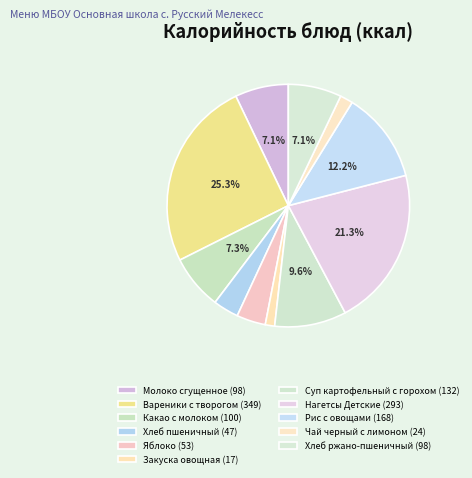

To the nearest percent, what is the difference between the Закуска овощная and Рис с овощами slice percentages?

11%